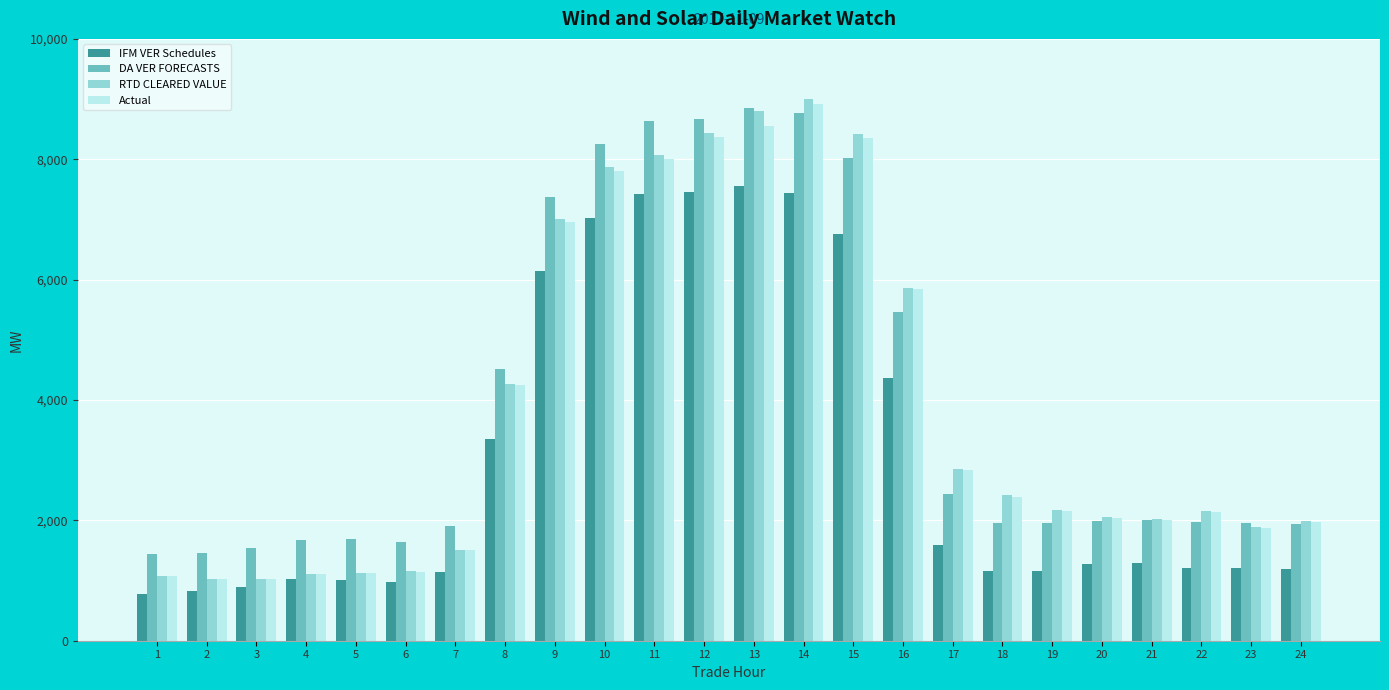

At how many categories does at least one series exceed 5577?

8